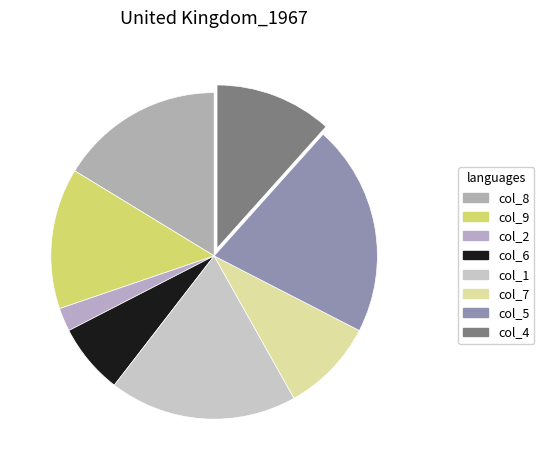

How many slices are in this pie chart?

8